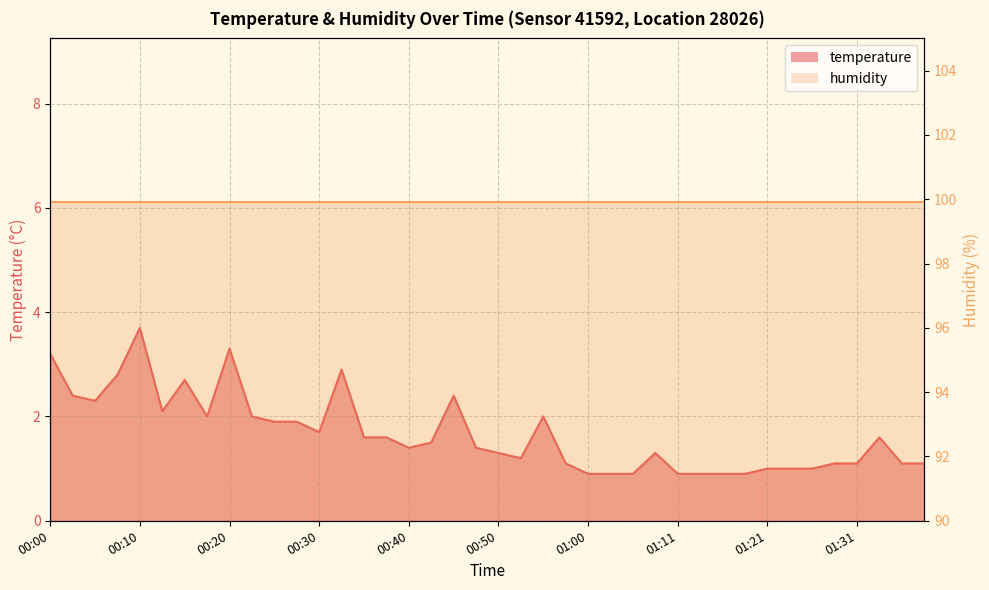

Rank the categories by value from highest to lowest.

00:10, 00:20, 00:00, 00:33, 00:07, 00:15, 00:02, 00:45, 00:05, 00:12, 00:17, 00:23, 00:55, 00:25, 00:28, 00:30, 00:35, 00:38, 01:33, 00:43, 00:40, 00:48, 00:50, 01:08, 00:53, 00:58, 01:28, 01:31, 01:36, 01:38, 01:21, 01:23, 01:26, 01:00, 01:03, 01:05, 01:11, 01:13, 01:16, 01:18